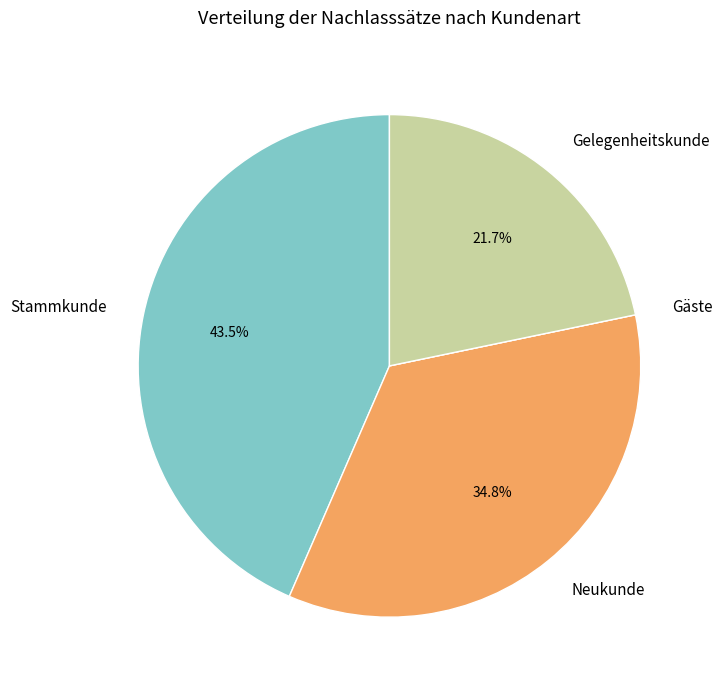

Does any single category account for the majority?

No